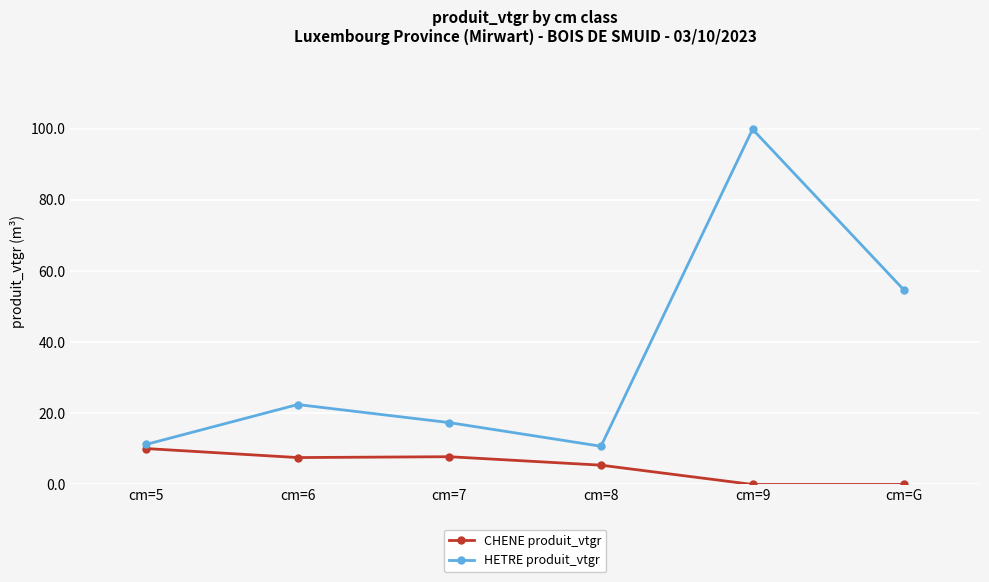

What are all the series names shown in the legend?

CHENE produit_vtgr, HETRE produit_vtgr